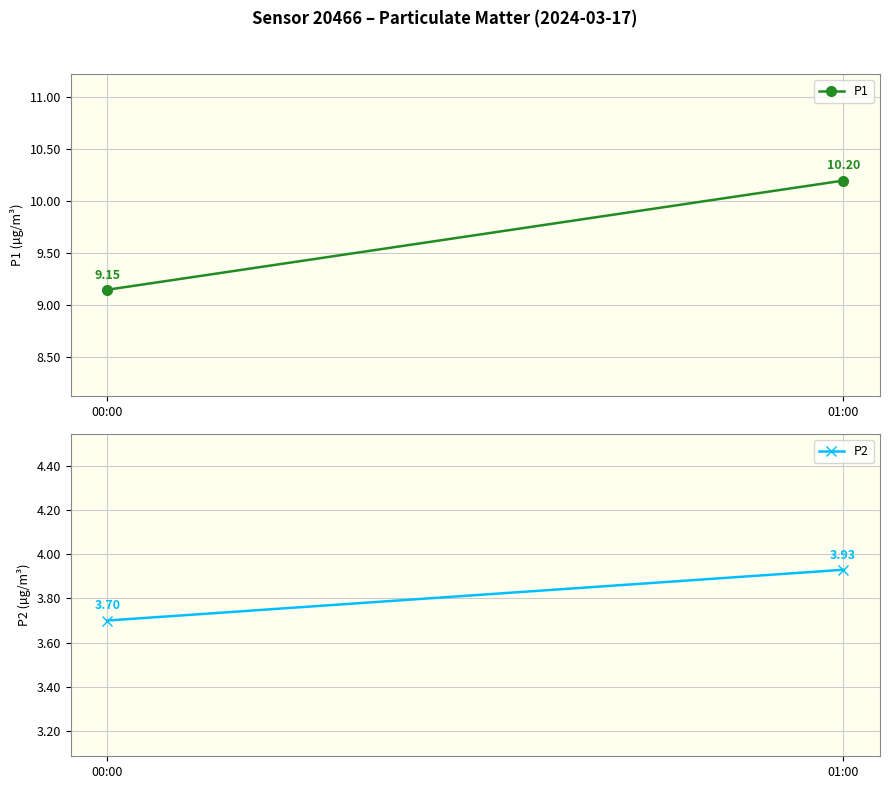

Reading right to left, list all the values displayed in this chart.

P1: 01:00=10.2	00:00=9.2
P2: 01:00=3.9	00:00=3.7